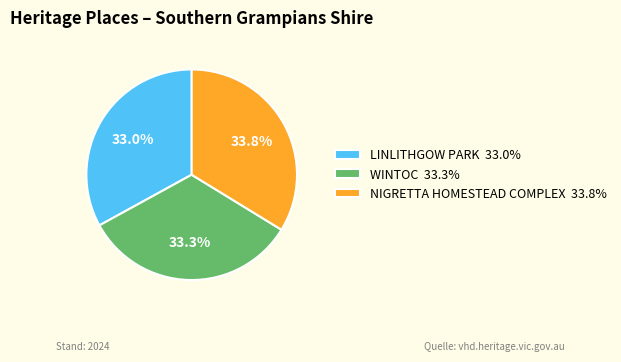

How many segments does this pie chart have?

3